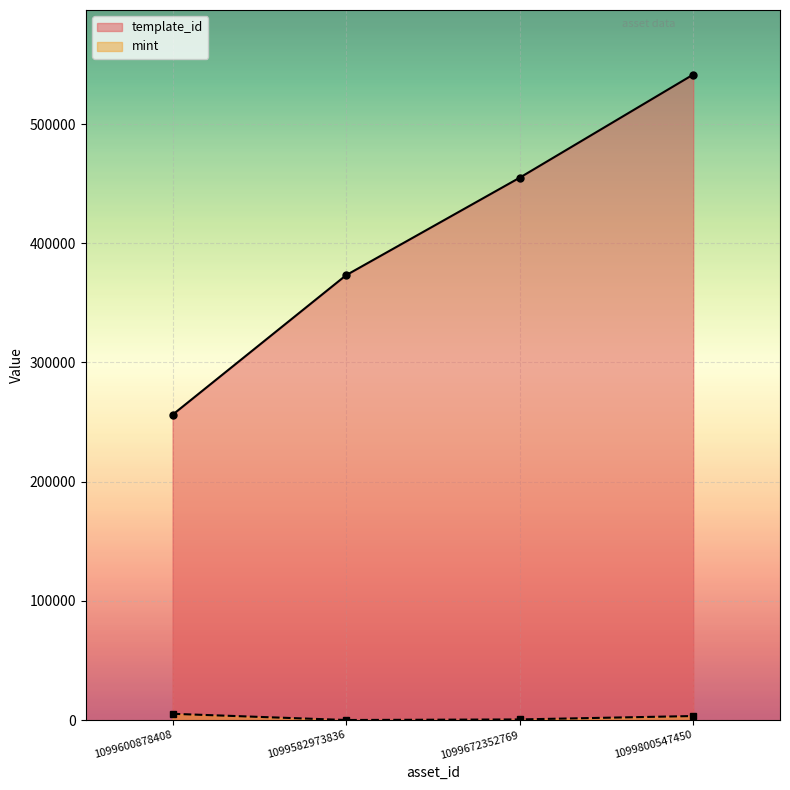

What is the highest value of the template_id series?

541468